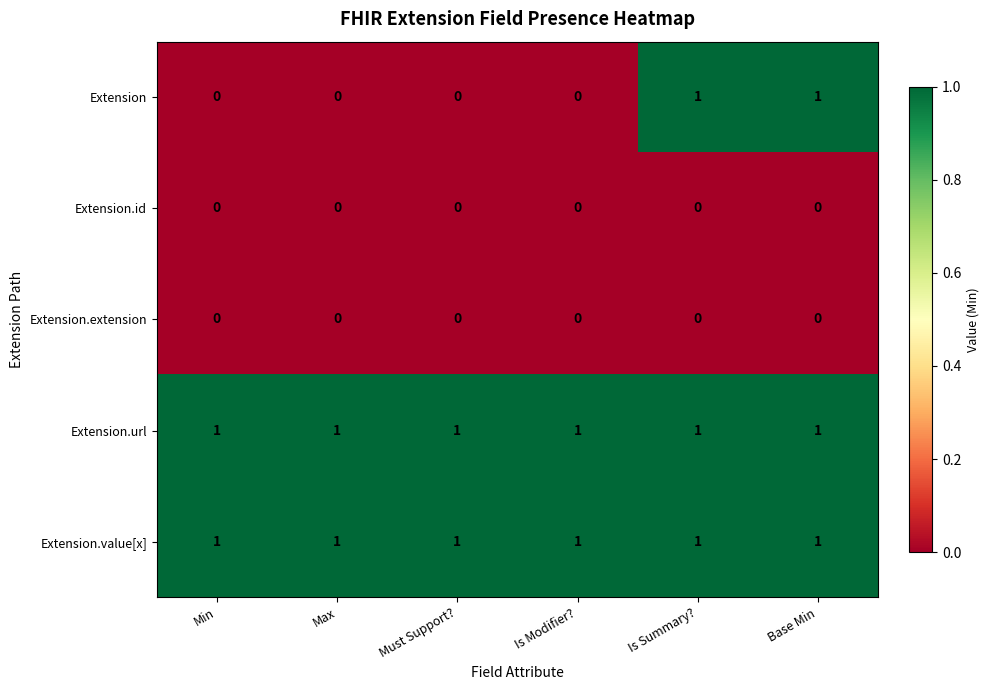

How many Extension values are between 0 and 1?

6